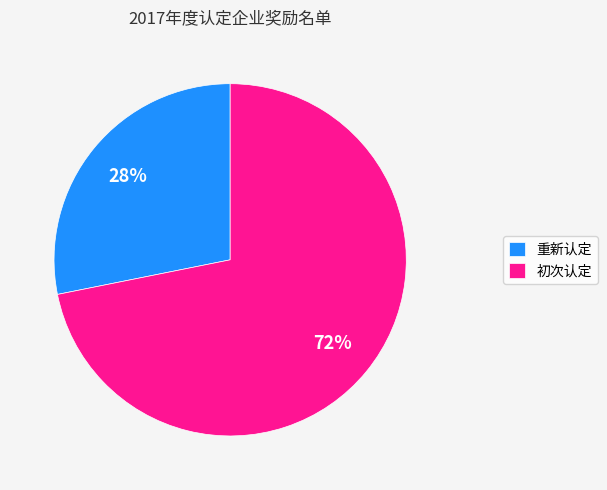

Does any single category account for the majority?

Yes